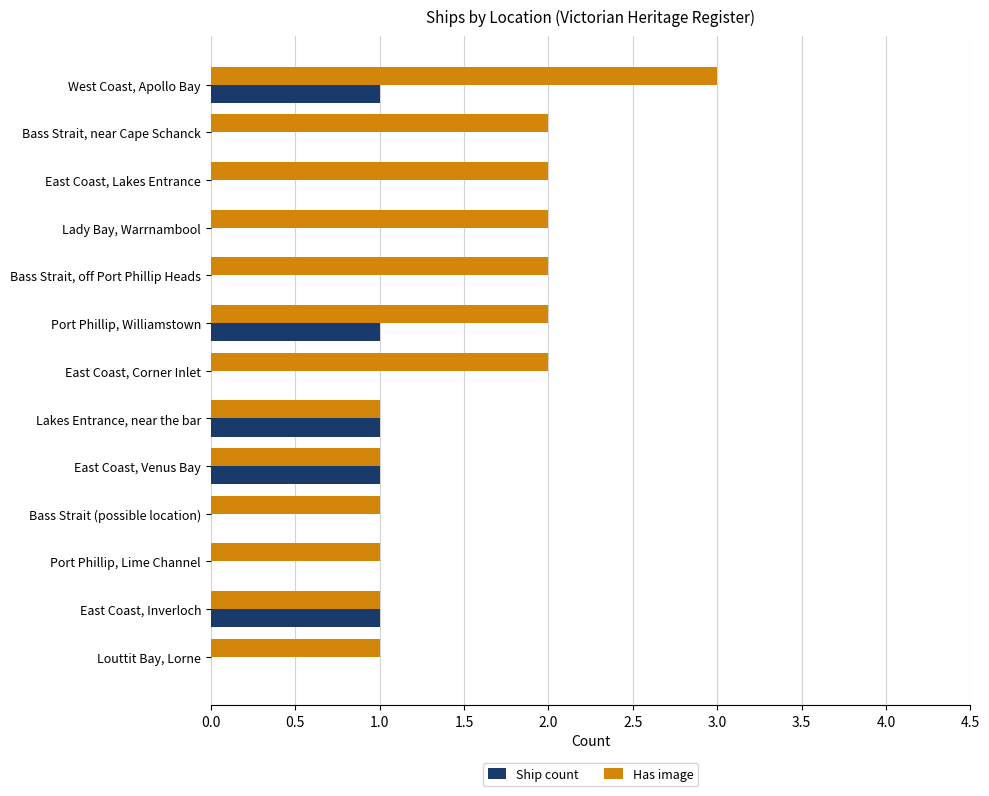

Count the number of categories in the chart.

13